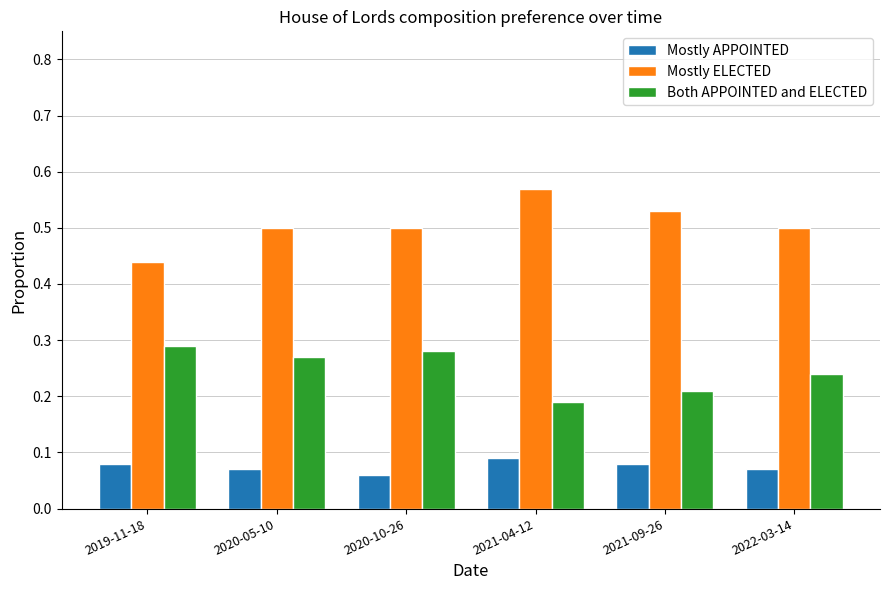

Rank the categories by Both APPOINTED and ELECTED value from highest to lowest.

2019-11-18, 2020-10-26, 2020-05-10, 2022-03-14, 2021-09-26, 2021-04-12